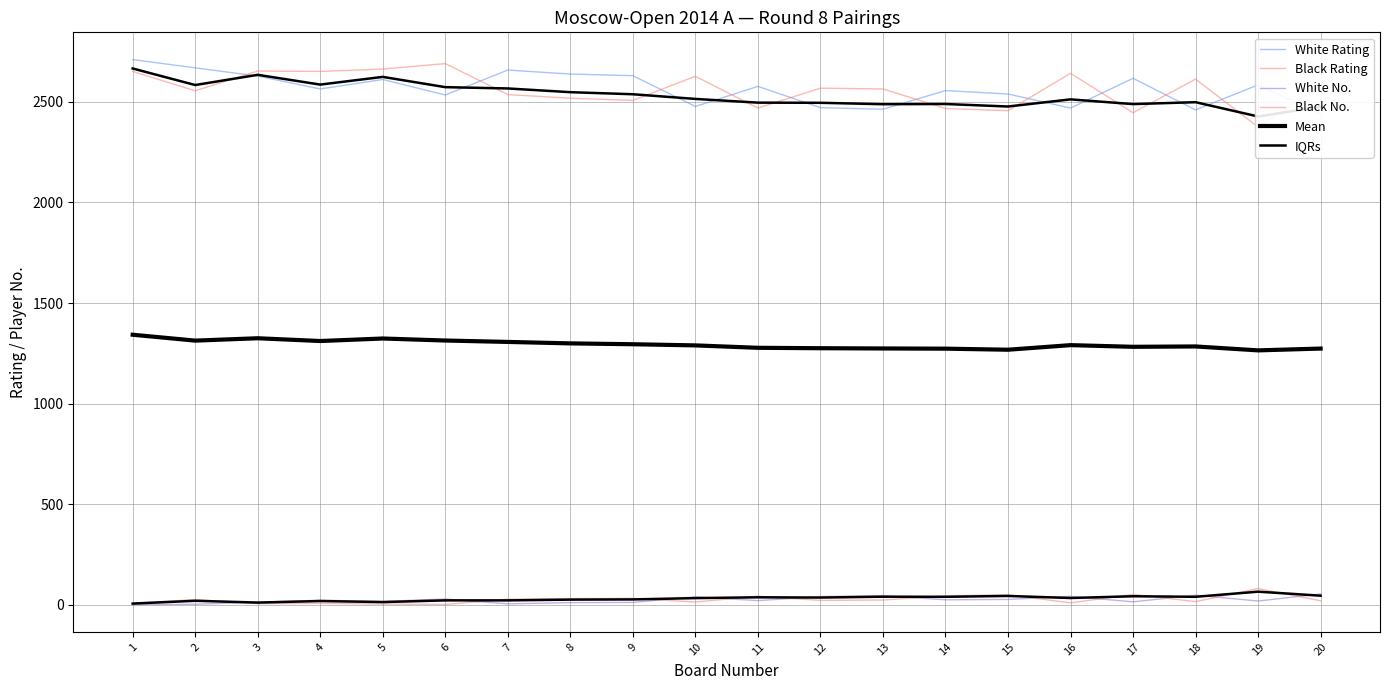

The value of Mean at 2 is 2019.1. True or false?

False